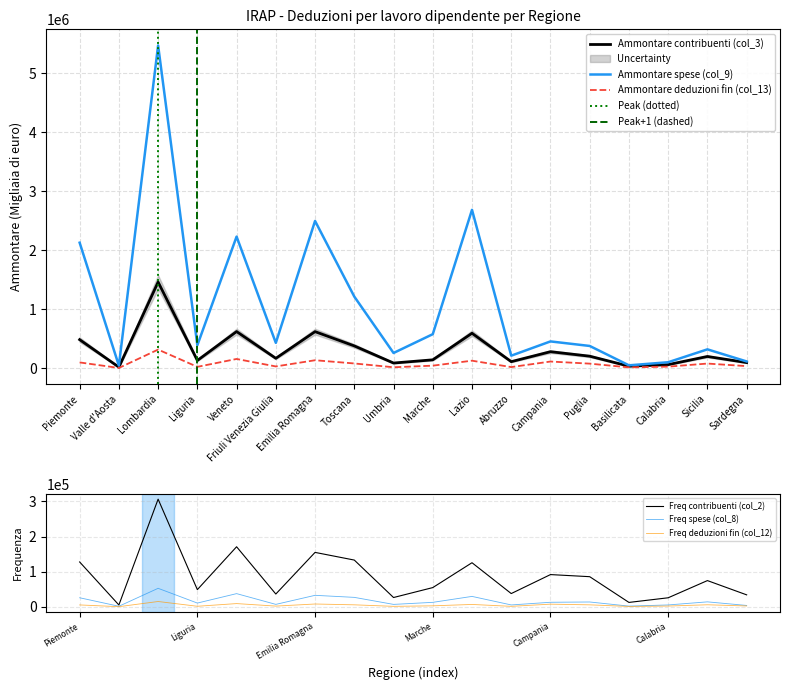

At which category is the sum across all series the highest?

Lombardia